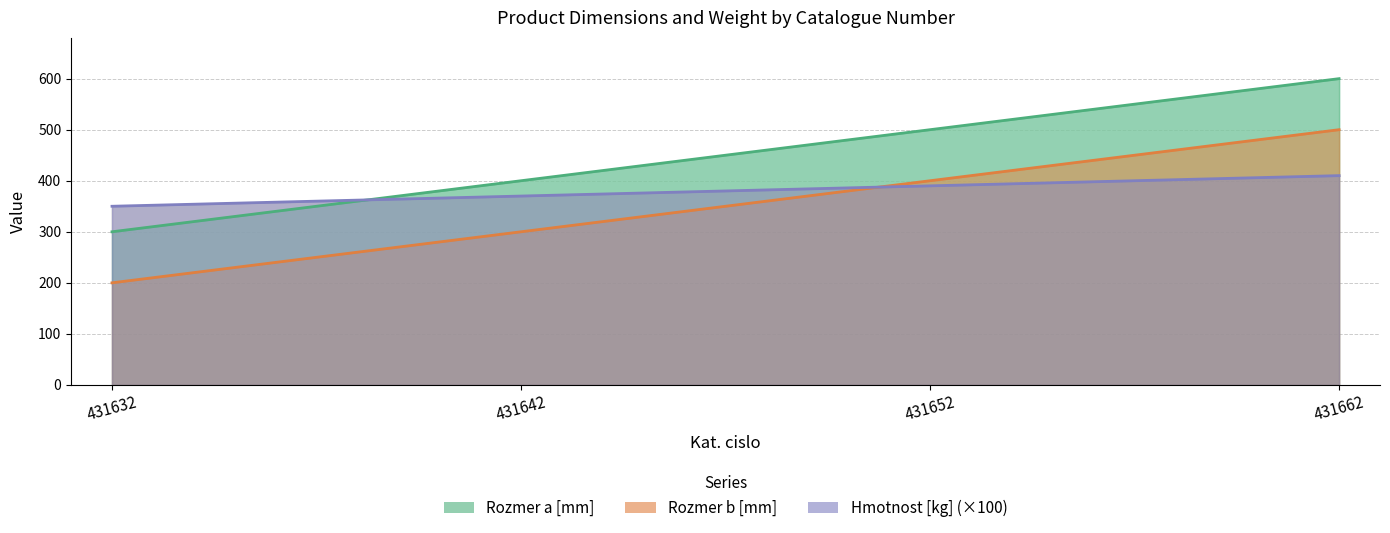

How many values in the Rozmer a [mm] series are below 500?

2